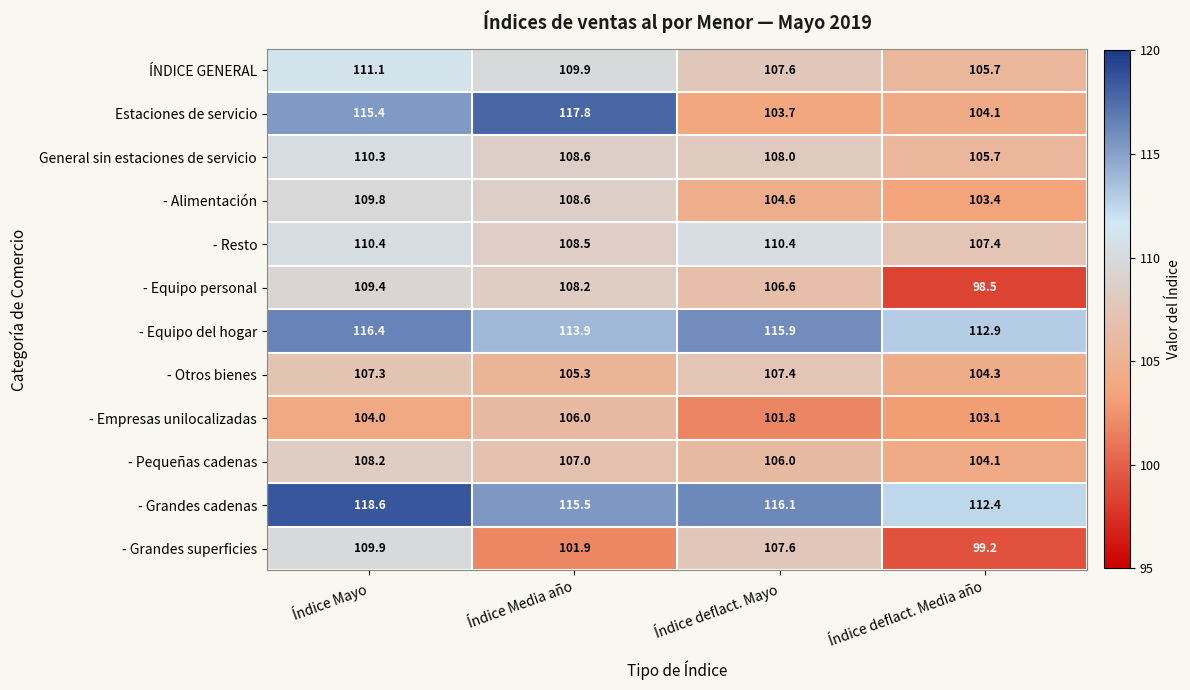

What is the greatest value displayed?

118.6